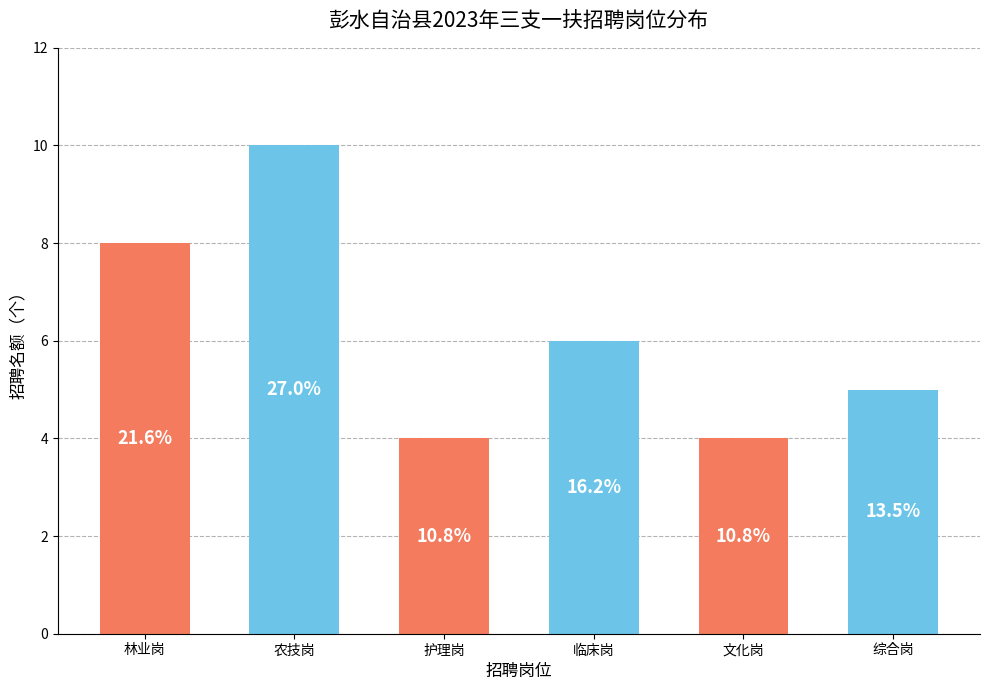

Where does the data first go above 6?

林业岗